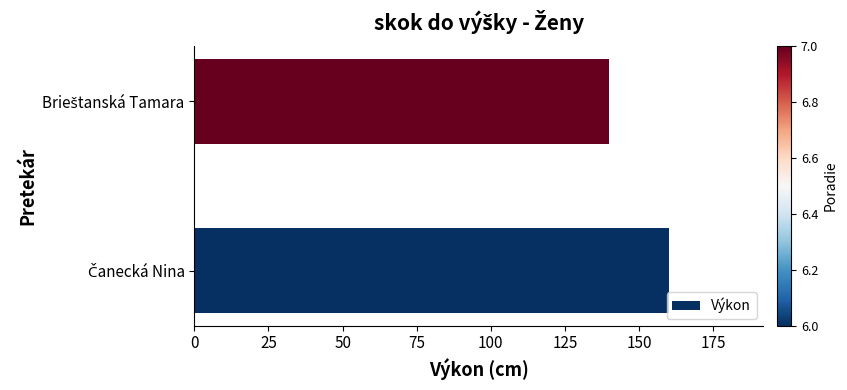

What is the difference between the maximum and minimum values?

20